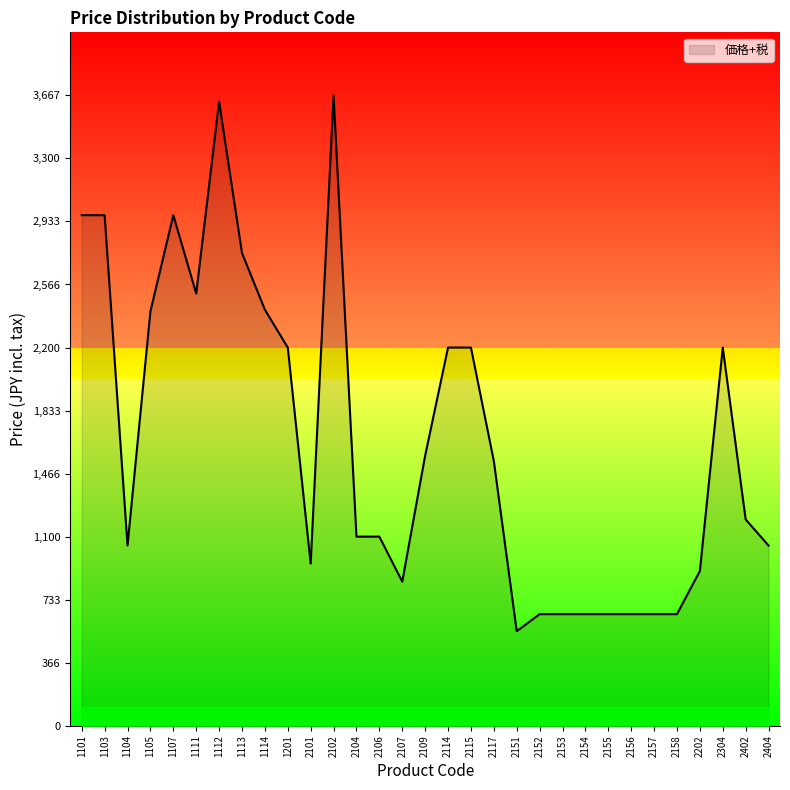

Does the chart display data point markers on the line(s)?

No